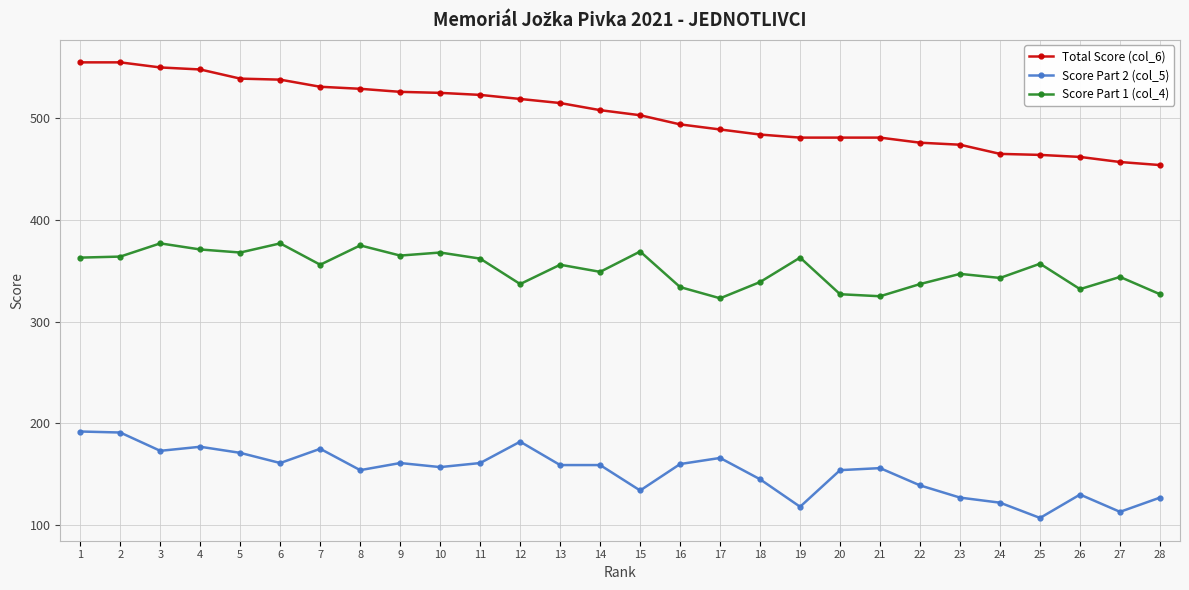

True or false: Total Score (col_6) and Score Part 2 (col_5) intersect in this chart.

False